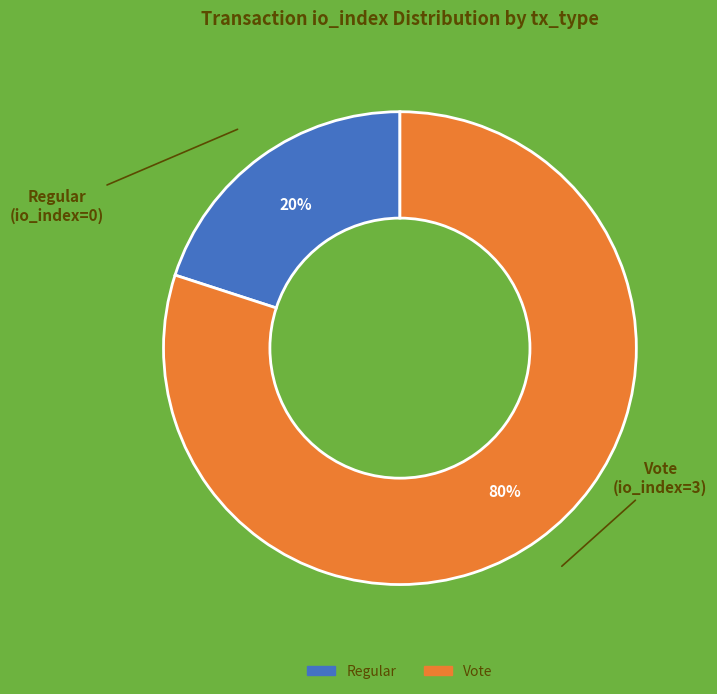

Count the number of slices in the pie.

2